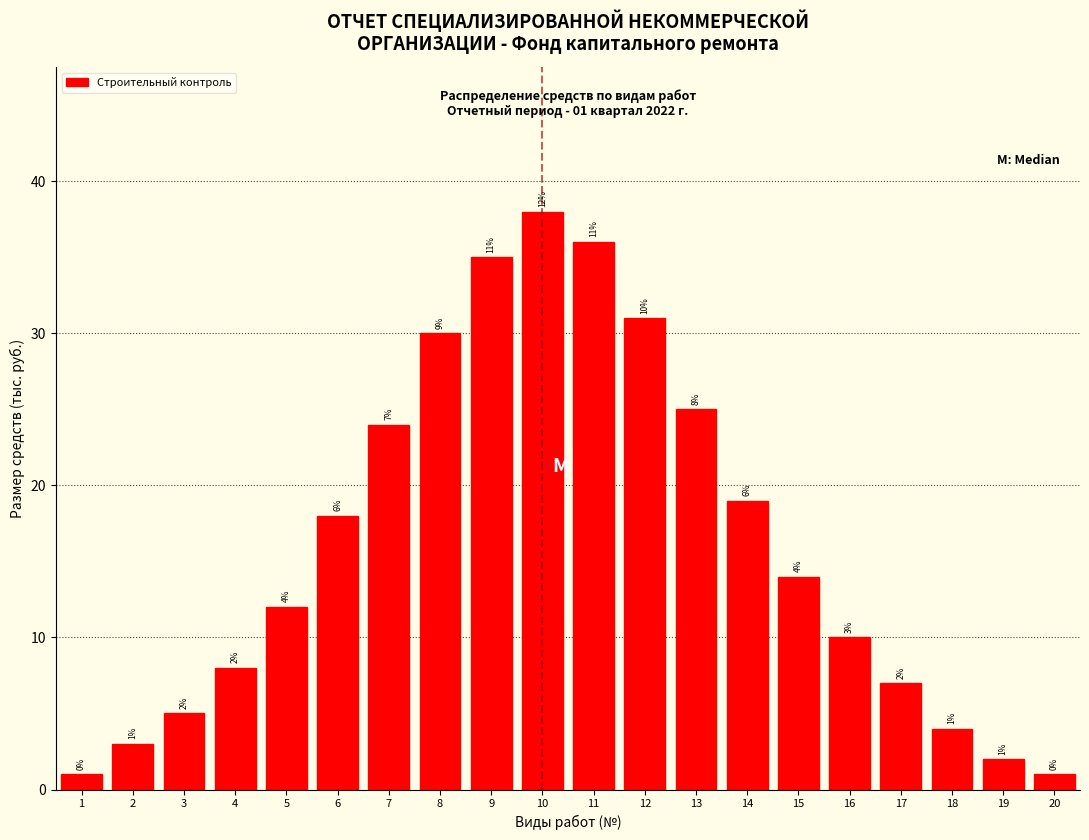

Reading right to left, what are all the values shown in this chart?

1	2	4	7	10	14	19	25	31	36	38	35	30	24	18	12	8	5	3	1